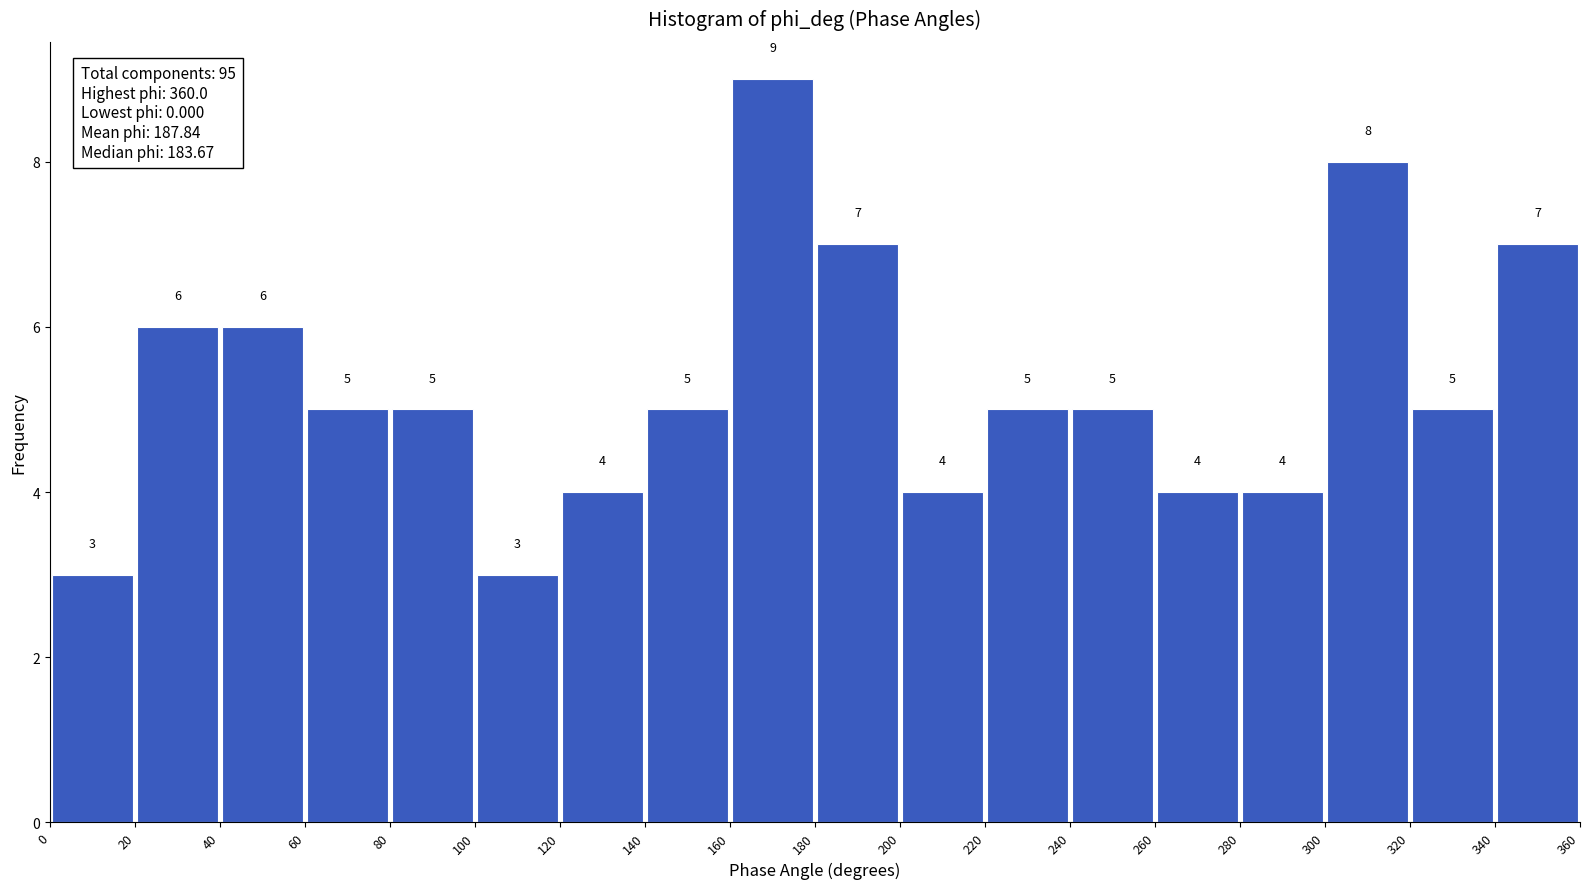

Over which range of the x-axis is the bar tallest?

160 to 180